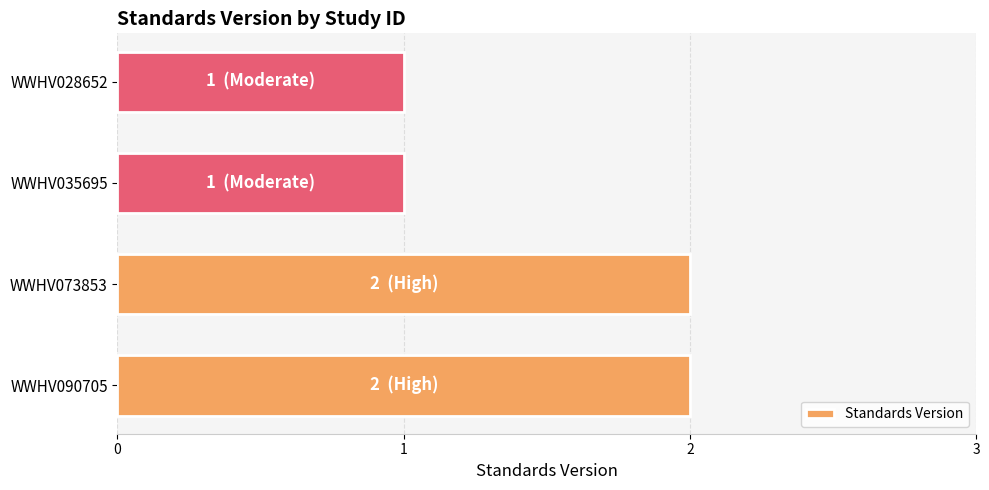

What is the average value?

2